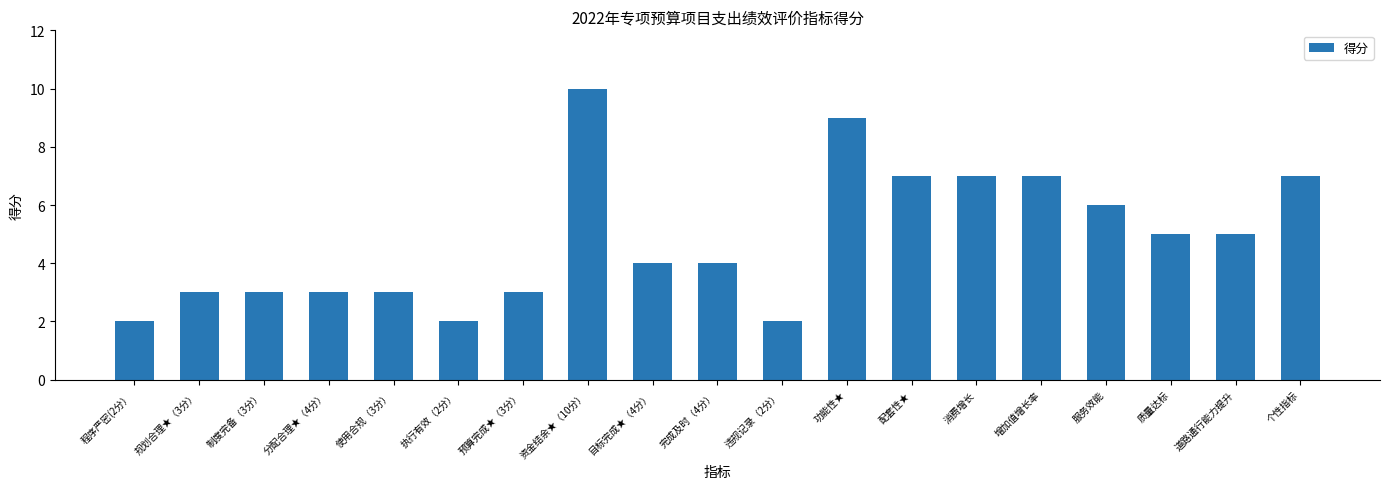

What is the label of the 8th bar from the left?

资金结余★（10分）